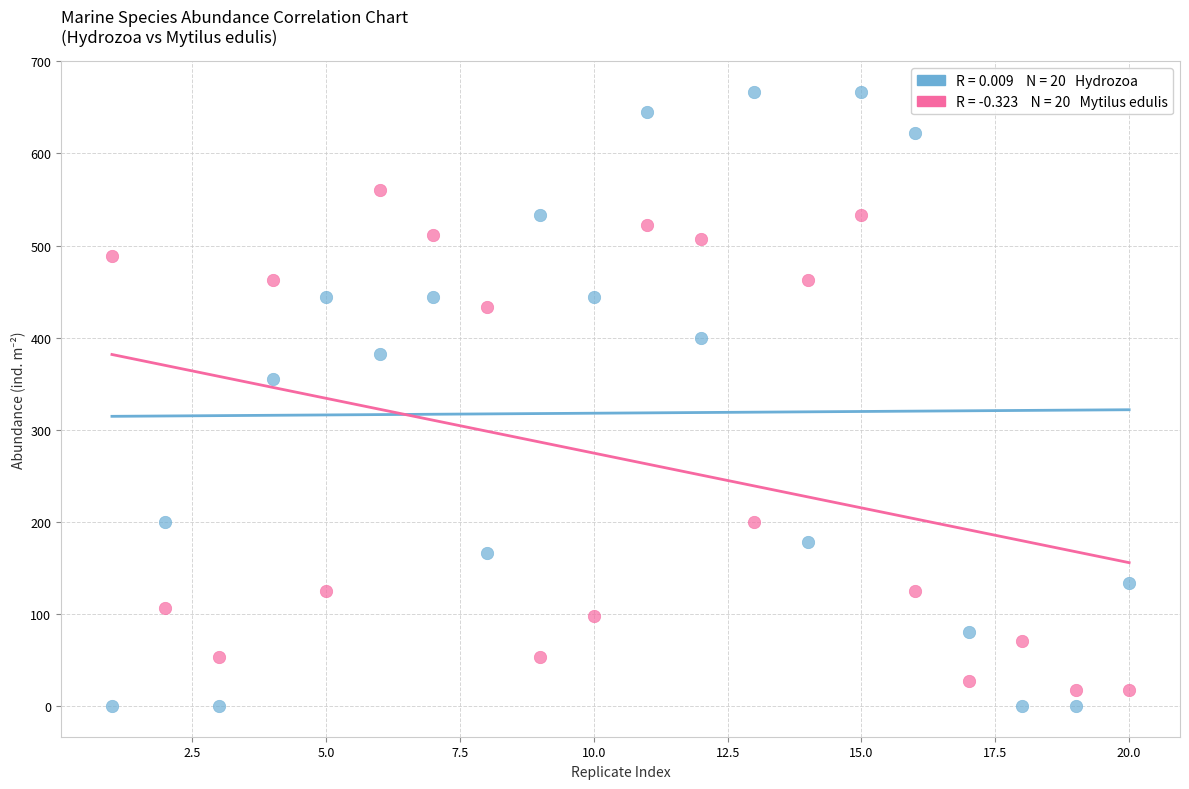

Across all series, what Y value is closest to 333?

355.6